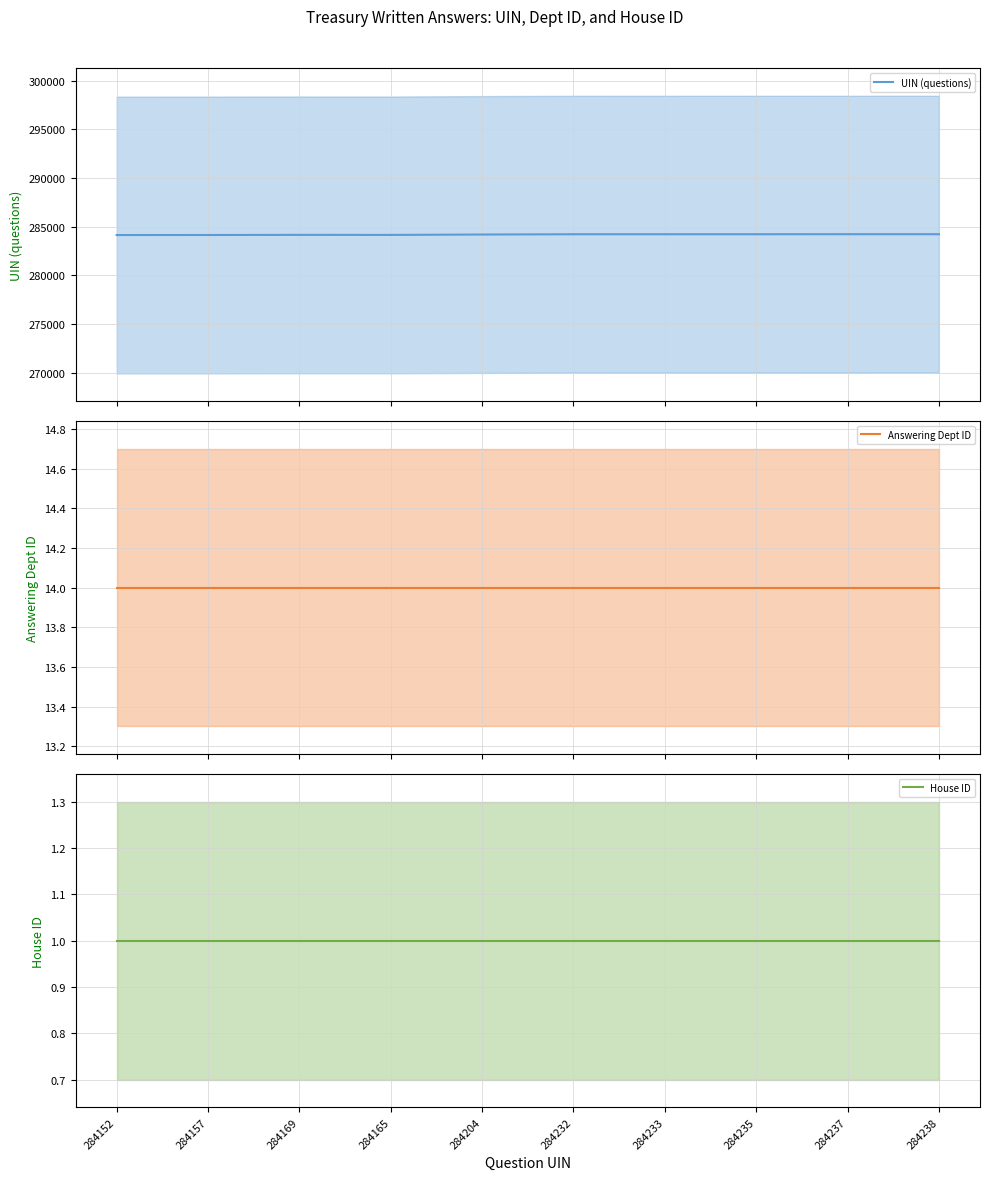

Between 284169 and 284237, which is larger?

284237